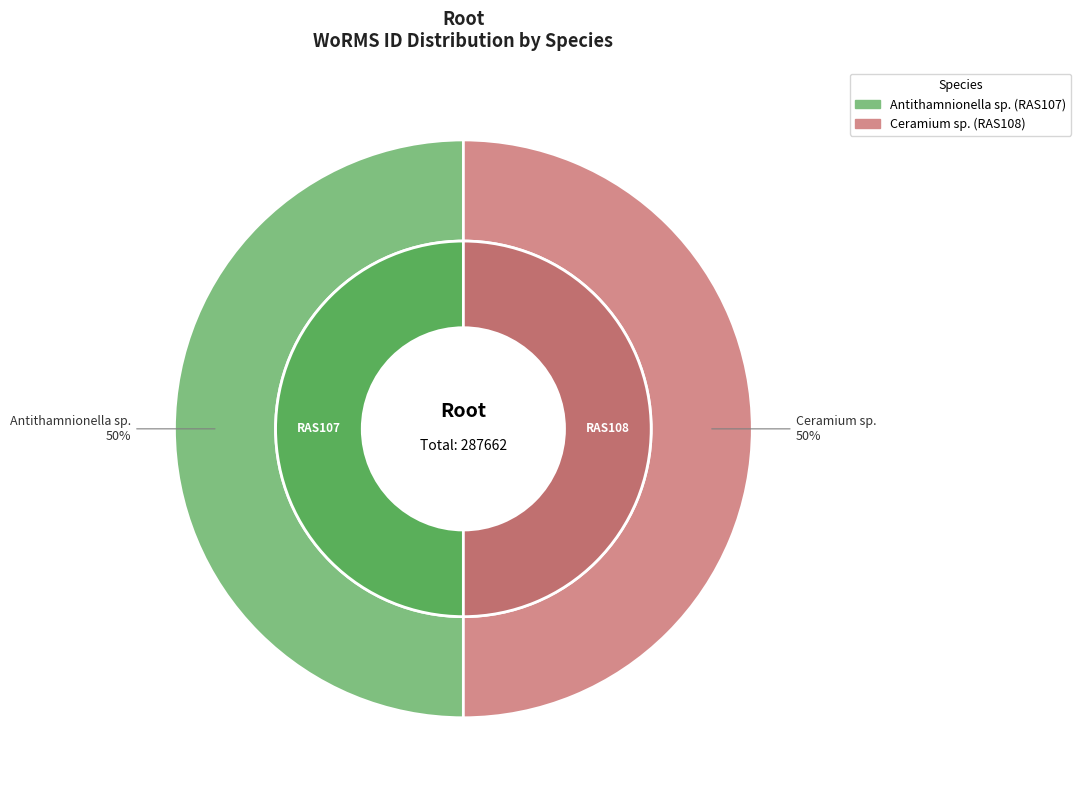

Which slice is the largest?

Ceramium sp.